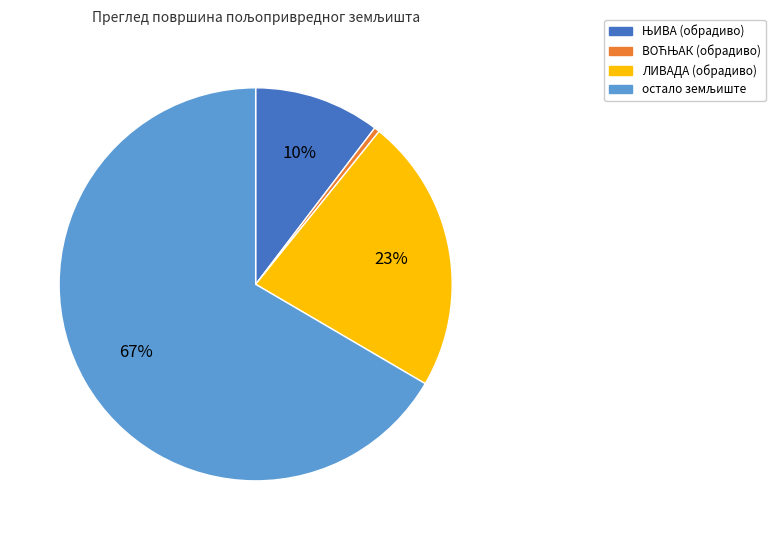

Is there a majority slice in this chart?

Yes